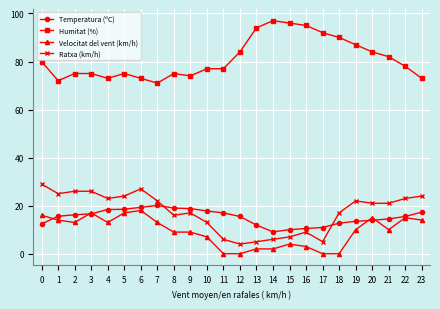

Is it true that Ratxa (km/h) equals 28.4 at 9?

False